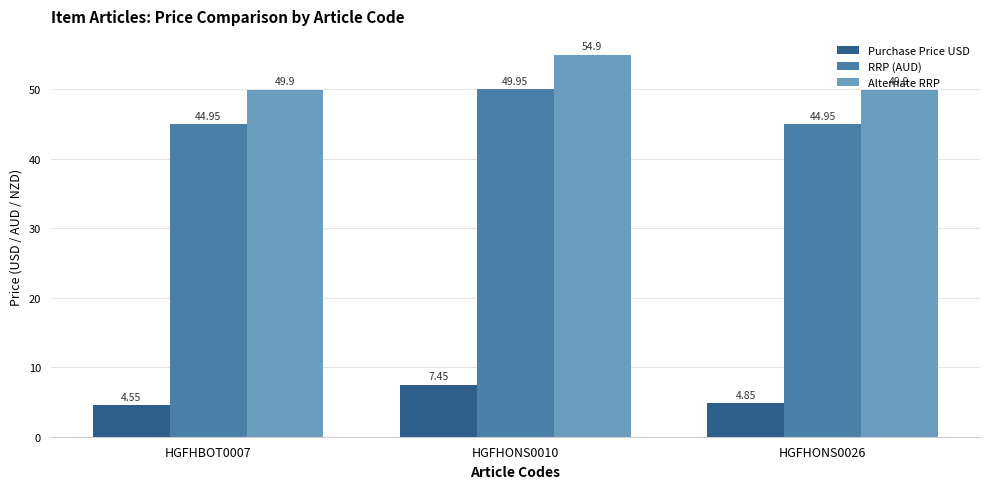

The value of RRP (AUD) at HGFHBOT0007 is 45.0. True or false?

True